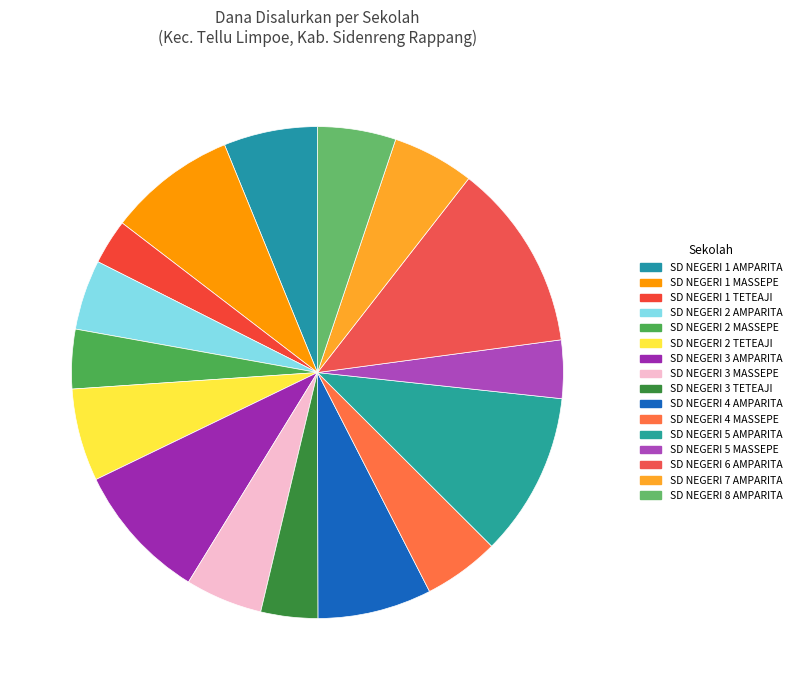

The SD NEGERI 4 AMPARITA slice represents 7% of the pie. True or false?

True